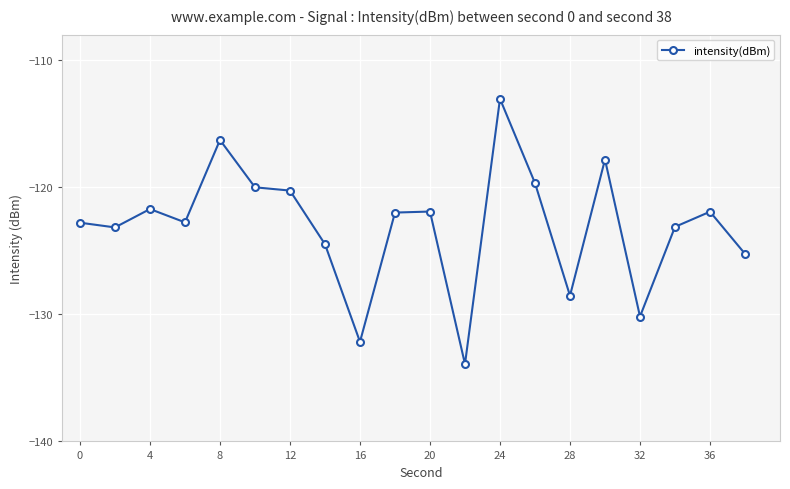

What is the smallest value displayed?

-133.9